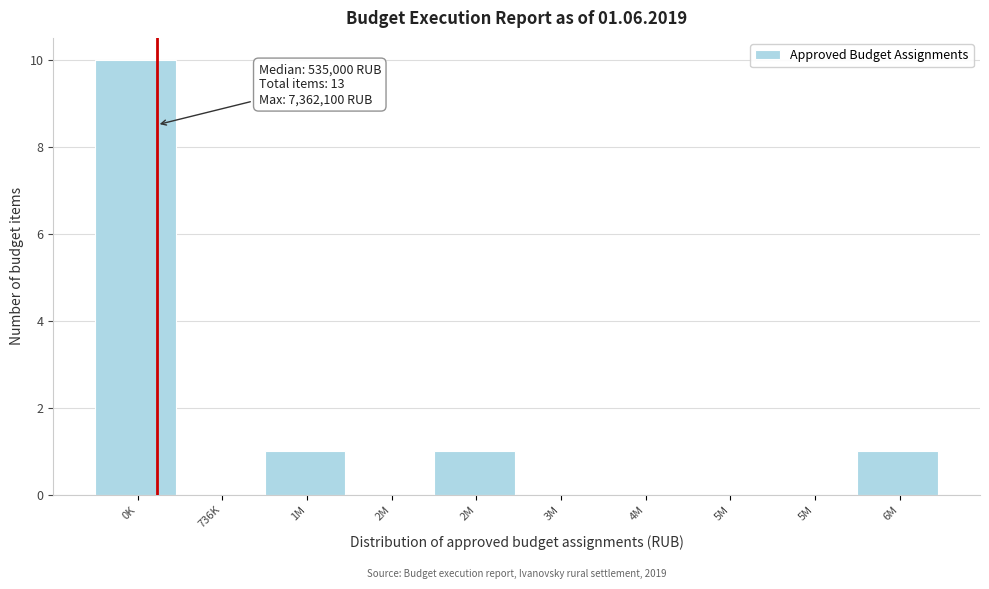

Are the bars horizontal?

No